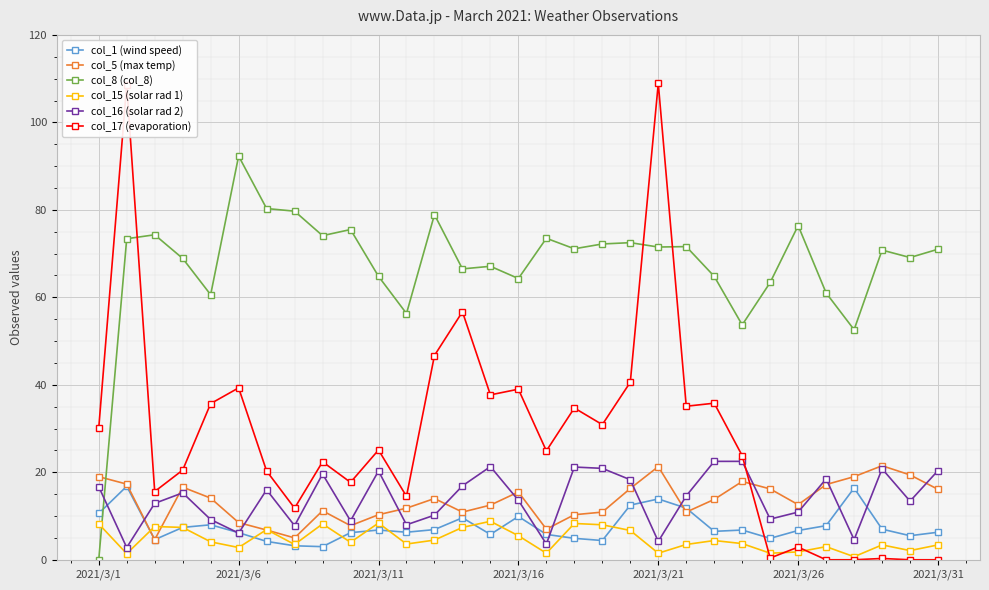

Which series has the largest total across all categories?

col_8 (col_8)